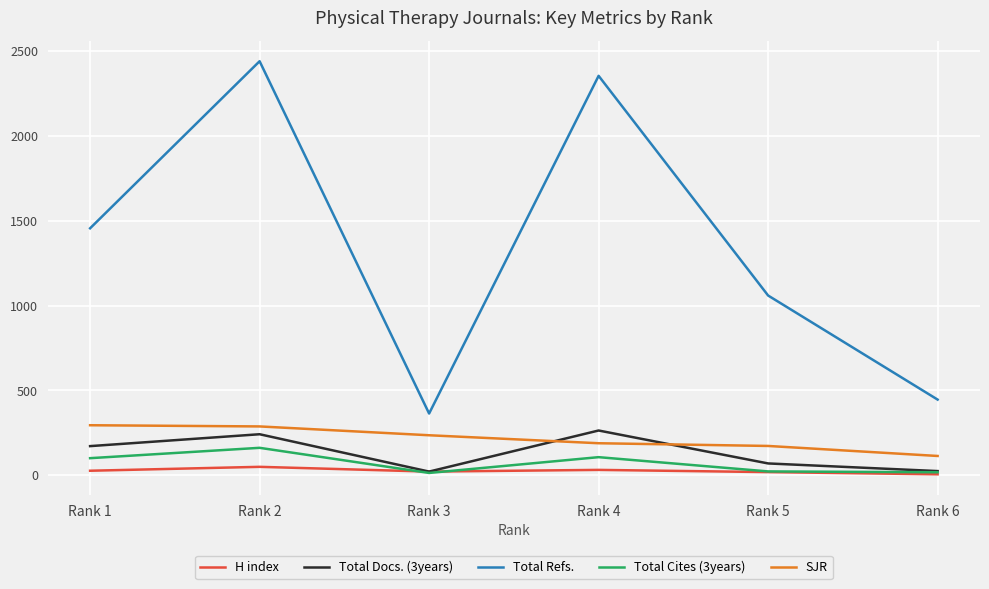

True or false: Total Docs. (3years) and Total Refs. cross at least once.

False